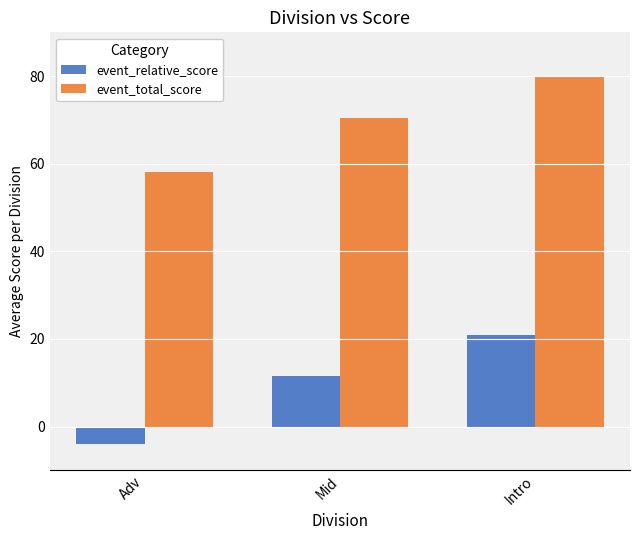

Is it true that event_relative_score equals 5.7 at Intro?

False